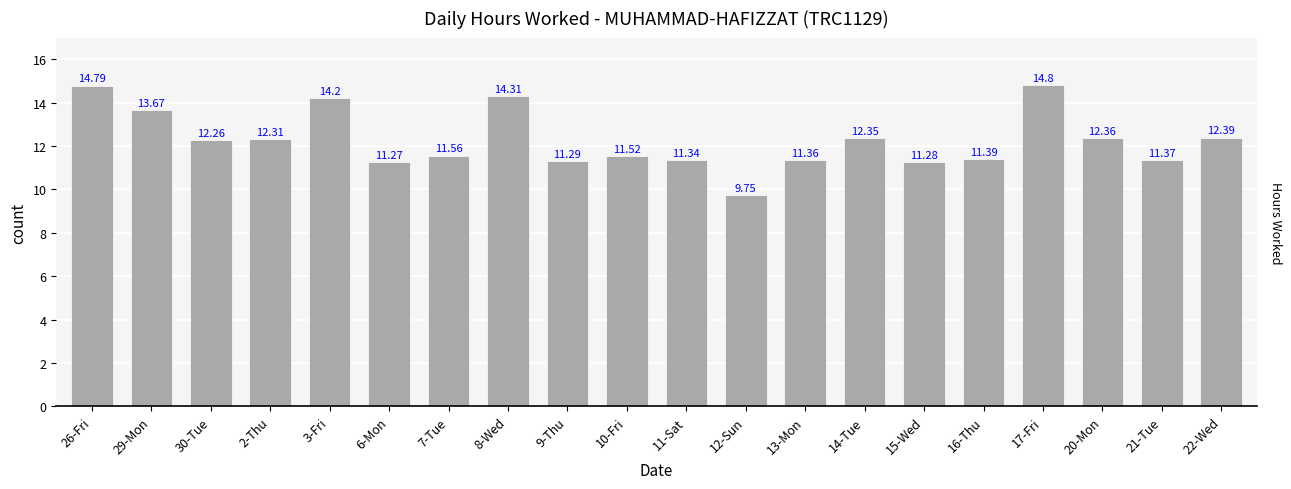

Are the bars grouped side by side (vs. stacked)?

No